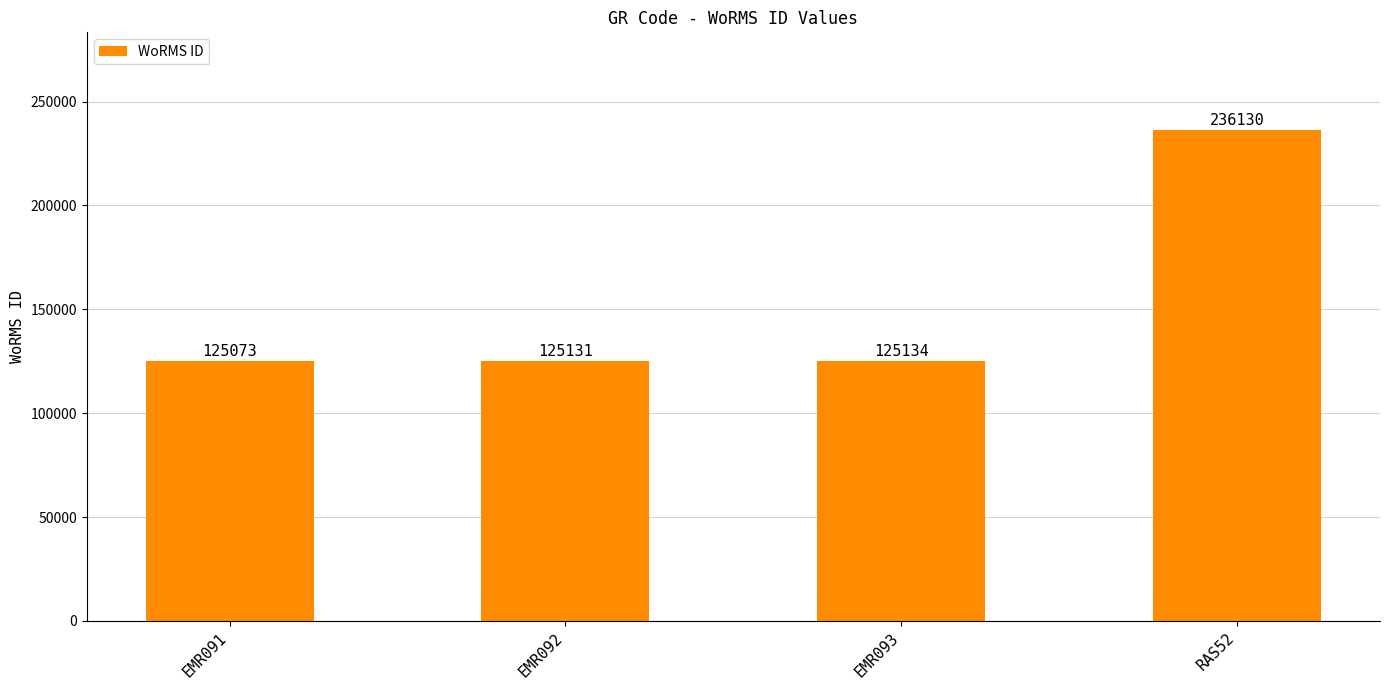

What is the label of the 3rd bar from the left?

EMR093